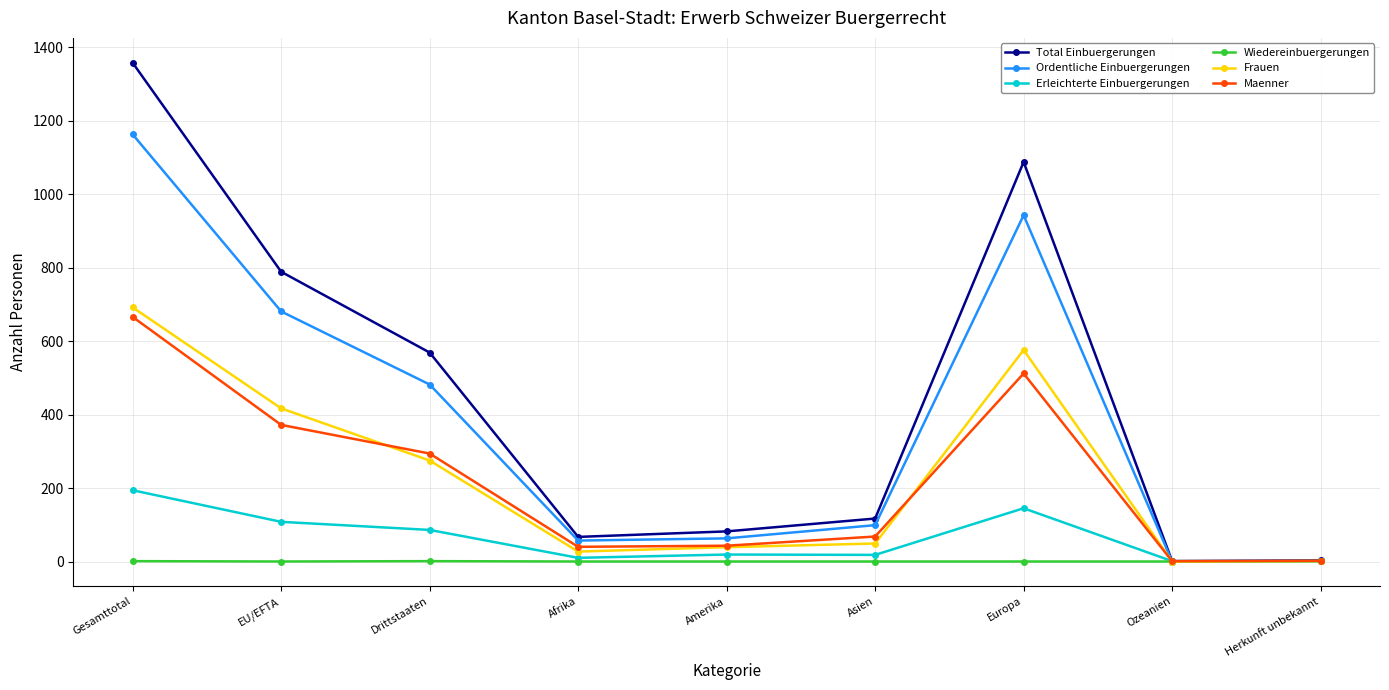

At how many categories does at least one series exceed 537?

4